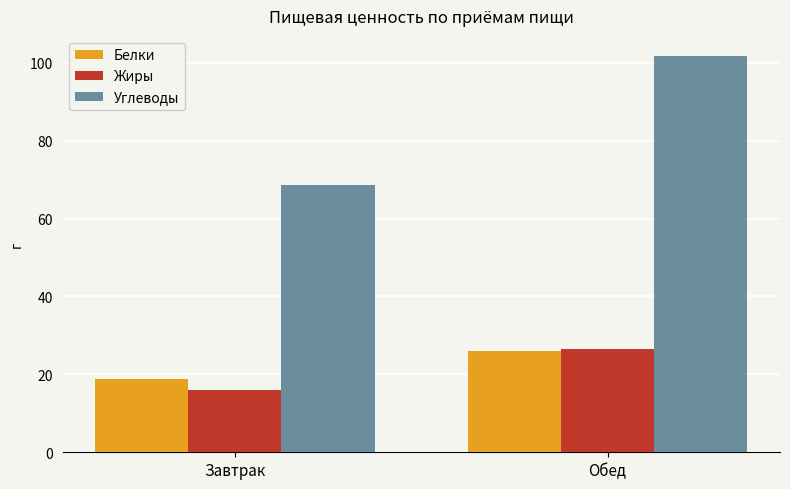

What is the difference between the highest and lowest values at Завтрак?

52.6